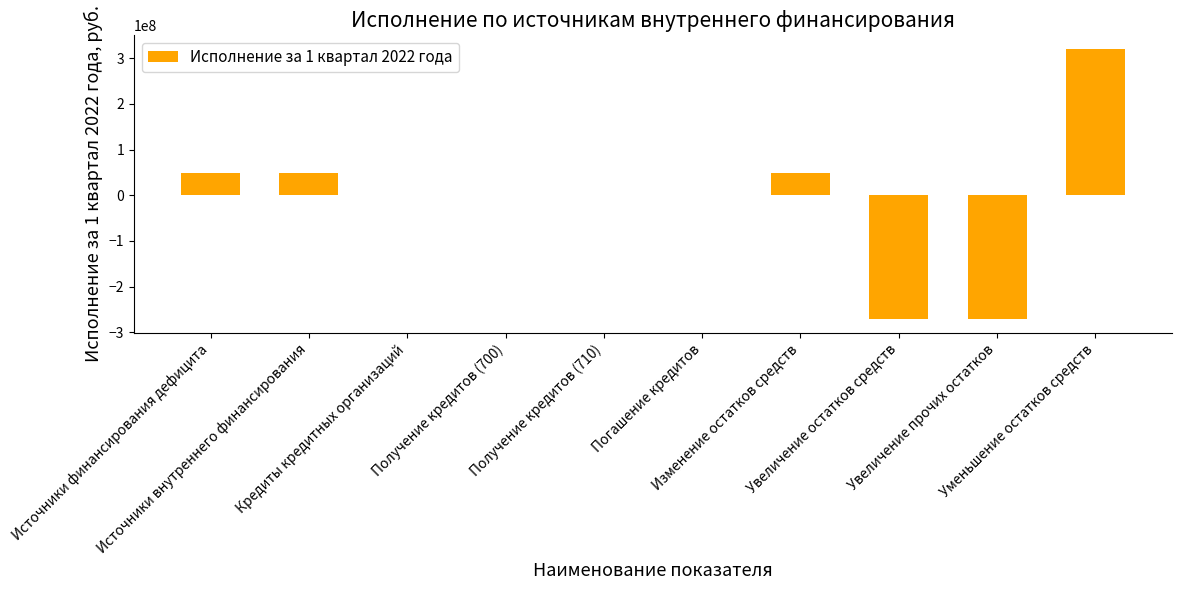

What is the sum of all values?

-74424869.9